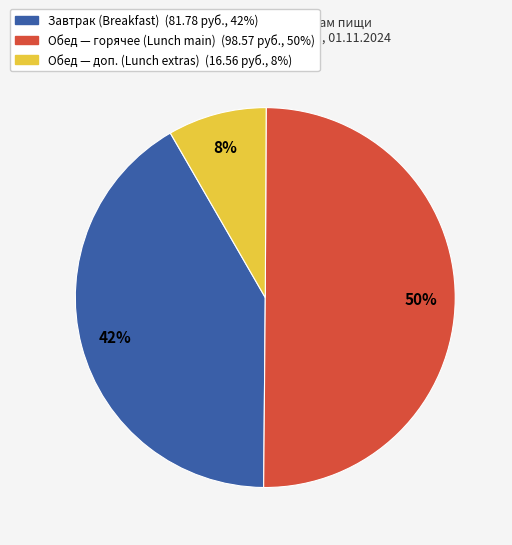

To the nearest percent, what is the difference between the largest and smallest slice percentages?

42%